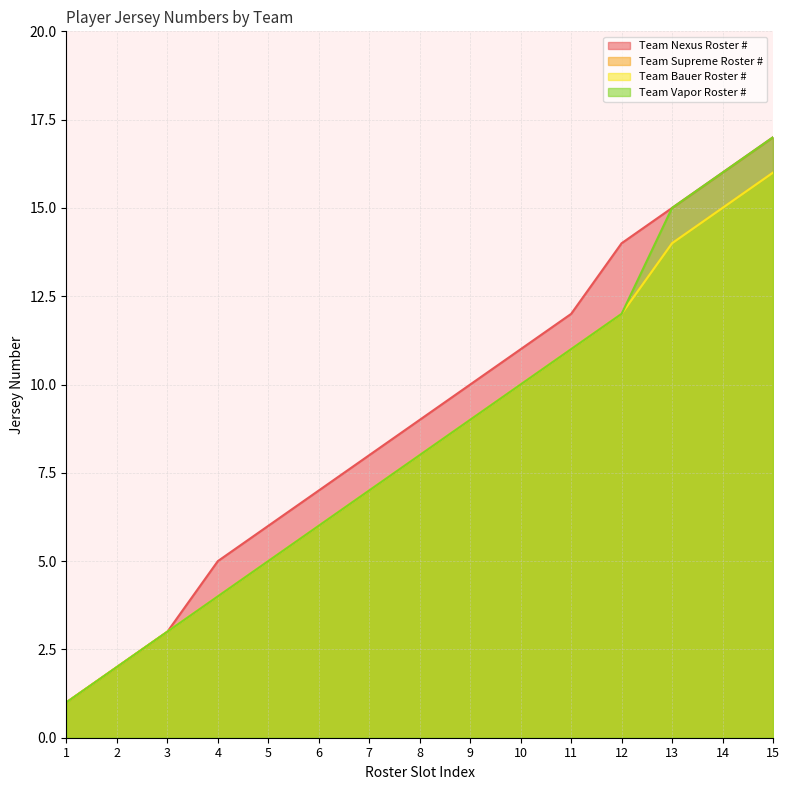

What is the minimum value for Team Nexus Roster #?

1